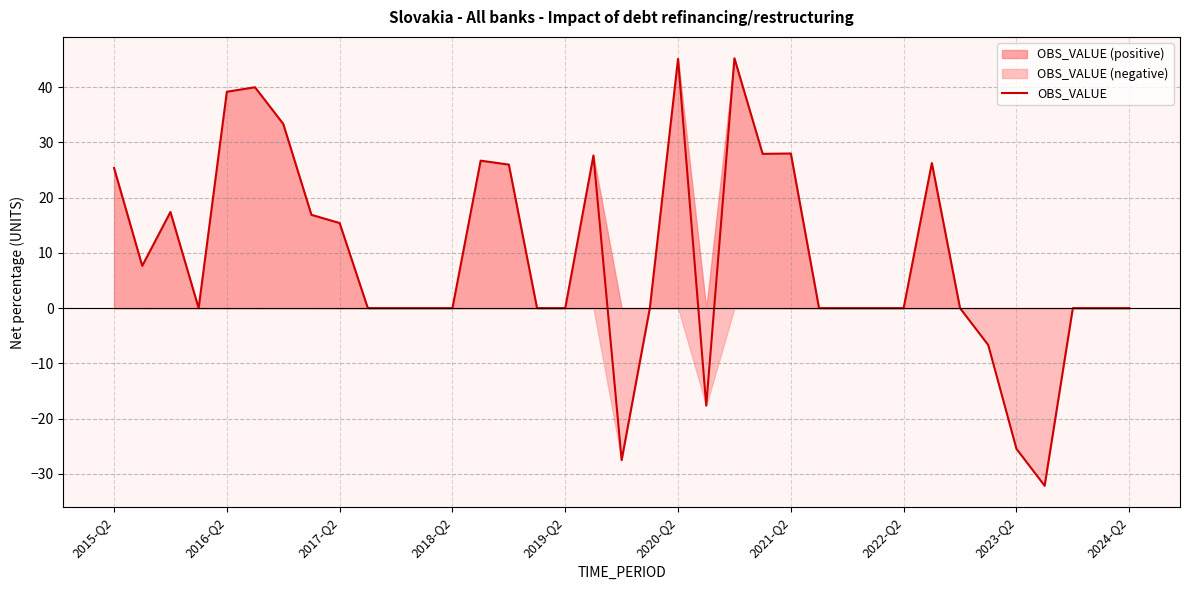

What is the lowest value of the OBS_VALUE series?

-32.1